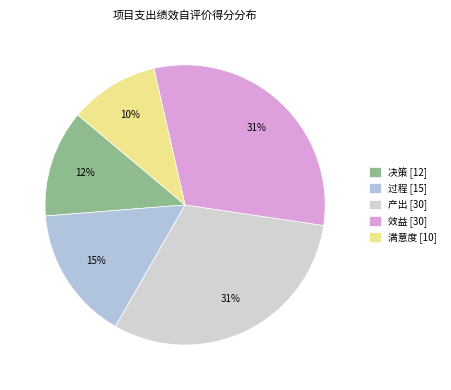

The 决策 slice represents 23% of the pie. True or false?

False